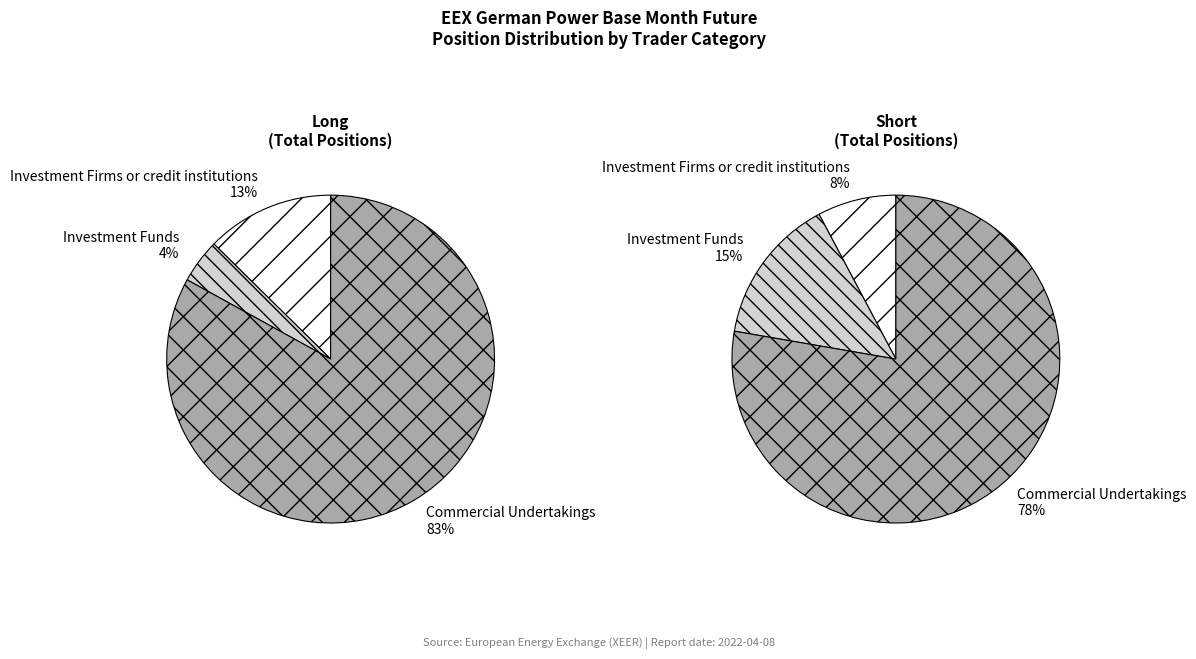

The Investment Funds slice represents 15% of the pie. True or false?

True